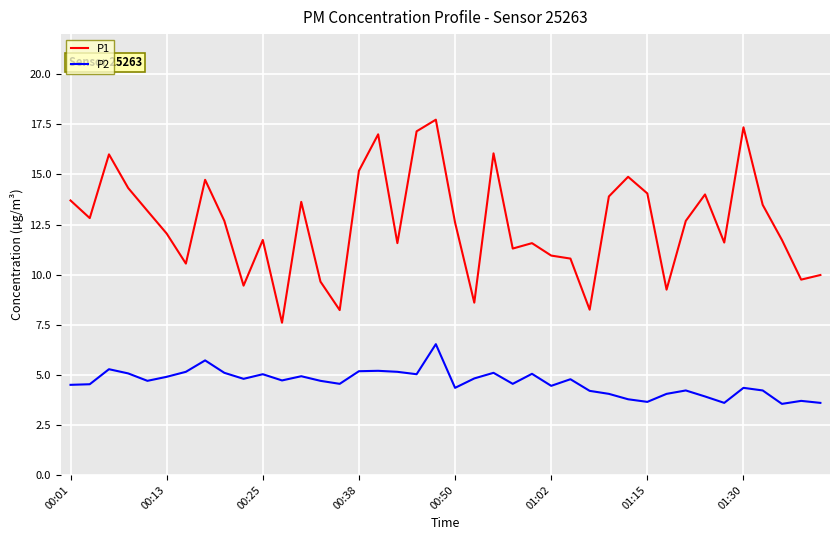

What is the maximum value shown in the chart?

17.7